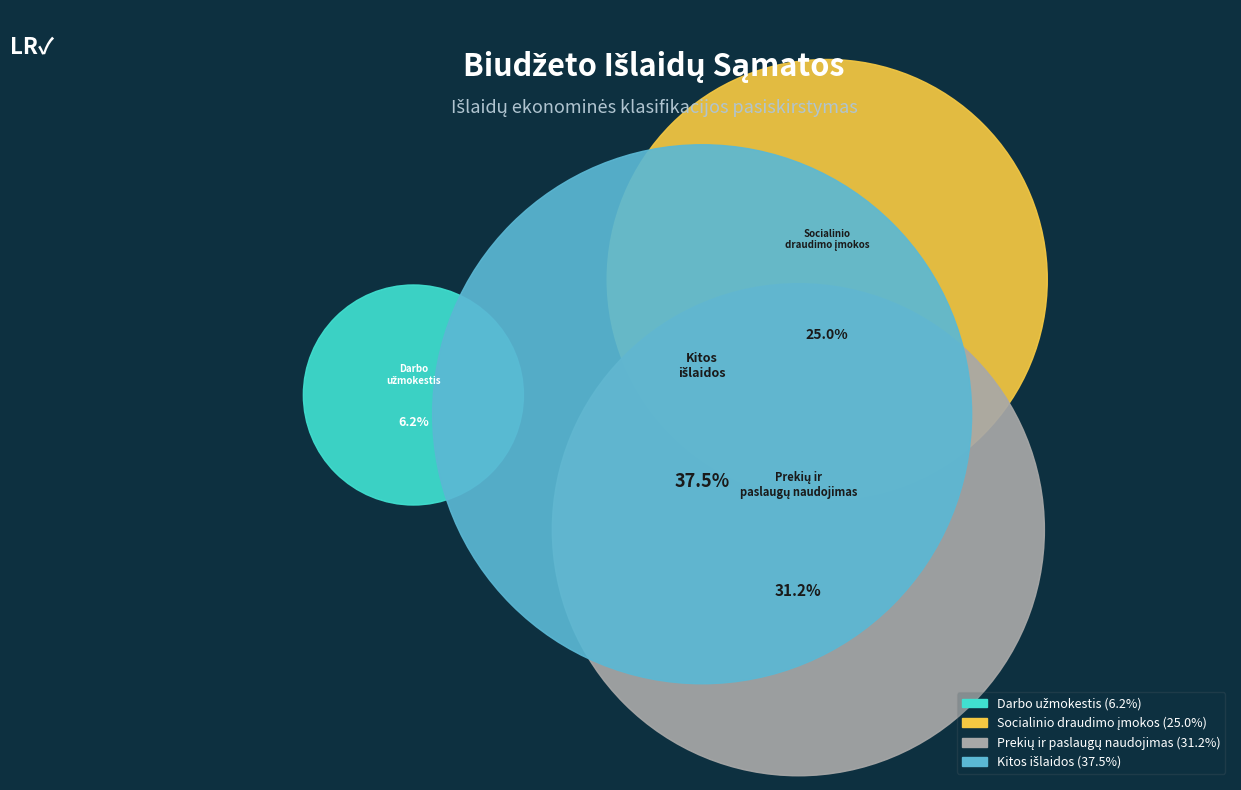

Rank the categories by value from highest to lowest.

Kitos išlaidos, Prekių ir paslaugų naudojimas, Socialinio draudimo įmokos, Darbo užmokestis